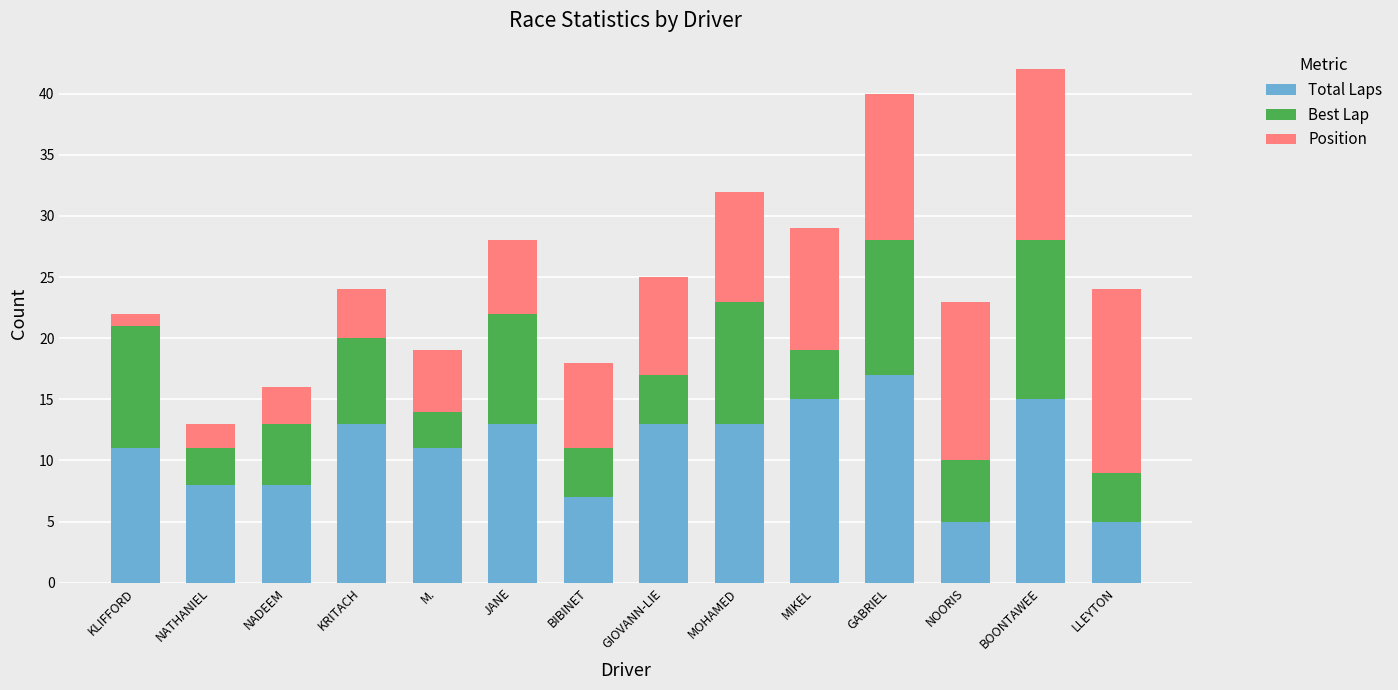

What value does the Total Laps series have at JANE, to the nearest 5?

15